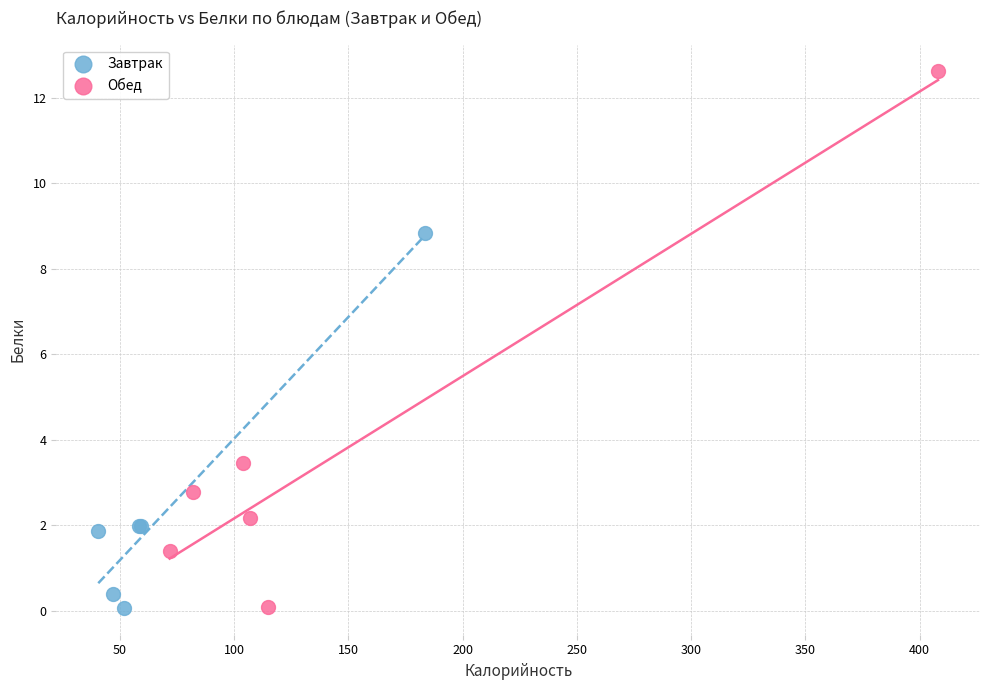

Which series contains the highest Y value?

Обед